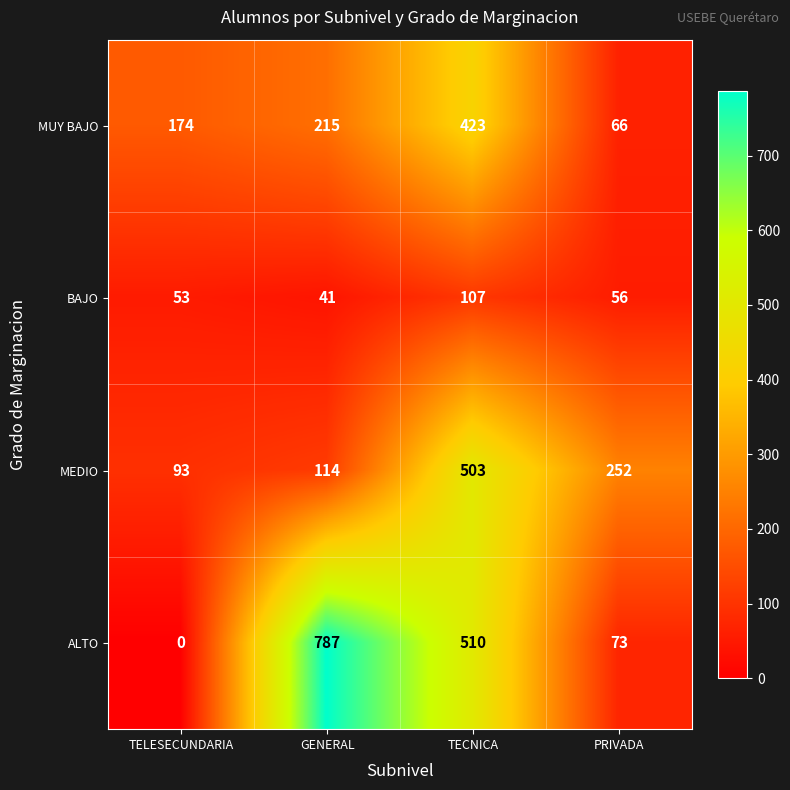

How many categories are shown in the chart?

4